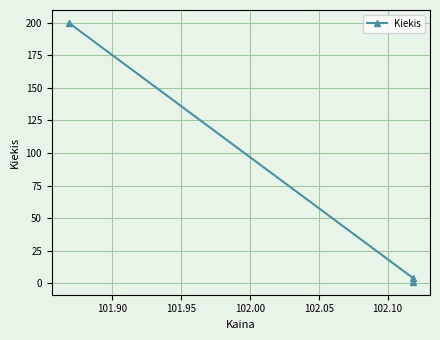

How many data points does each series have?

3